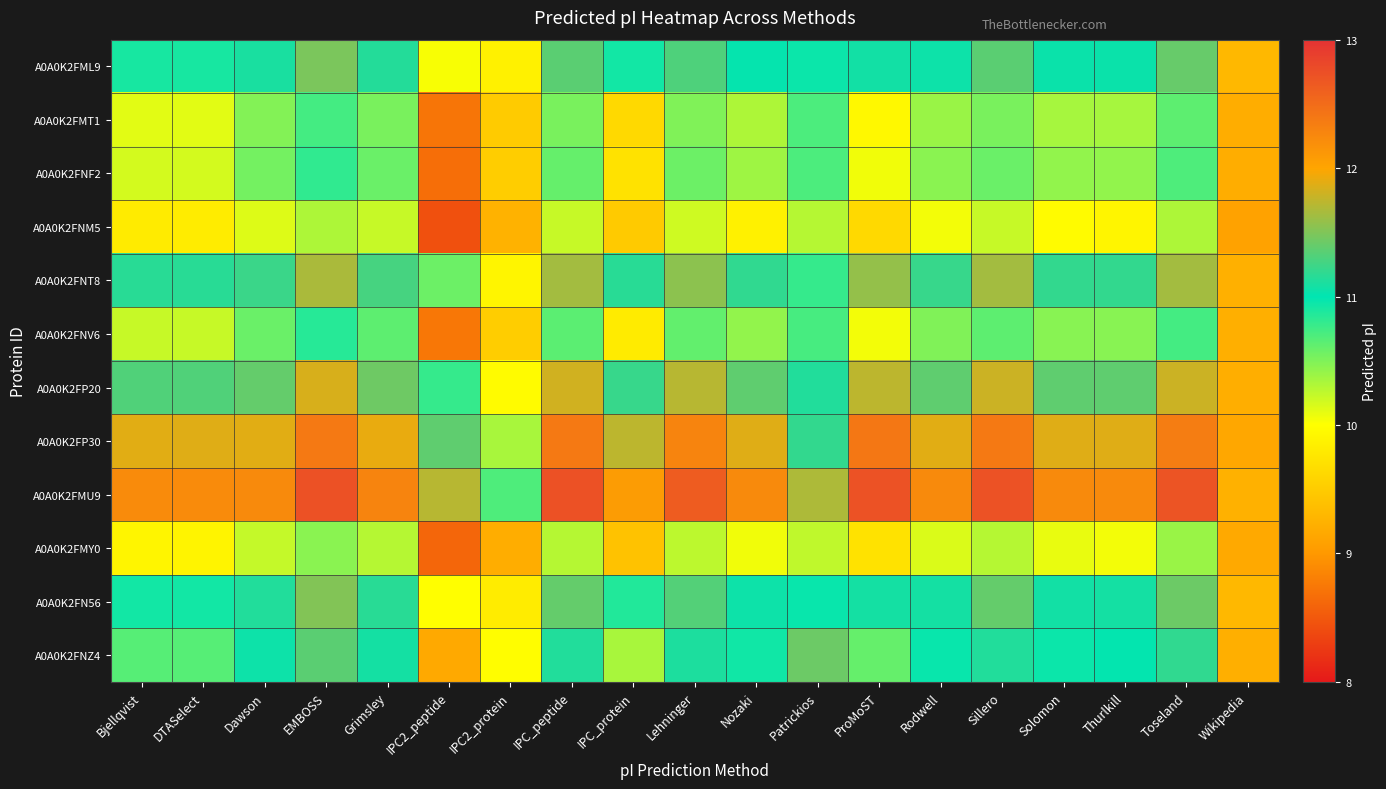

Which has a higher value, IPC_peptide or EMBOSS?

EMBOSS